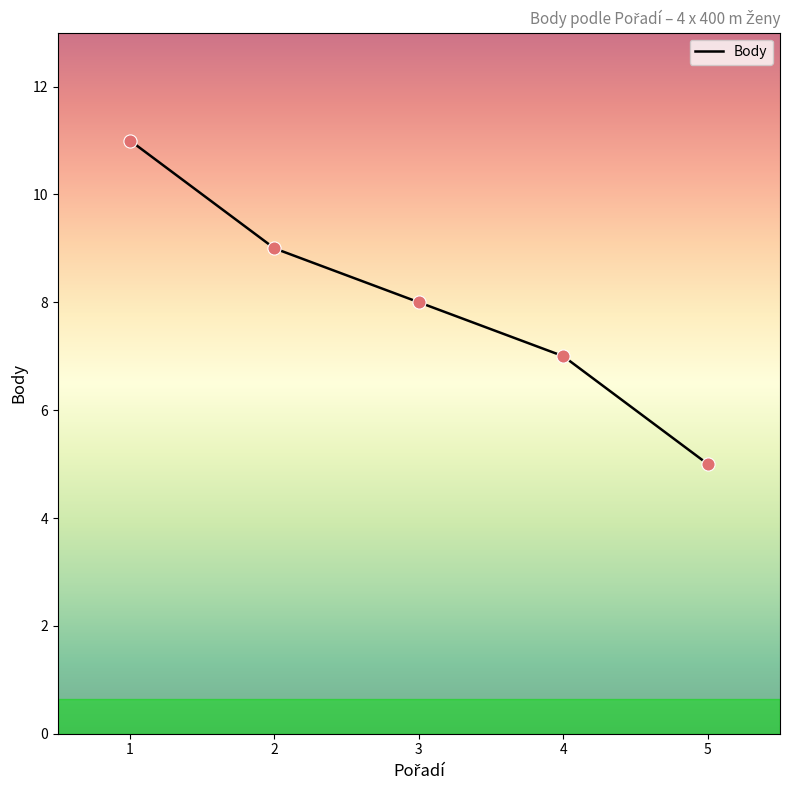

What is the change in value from 2 to 5?

-4